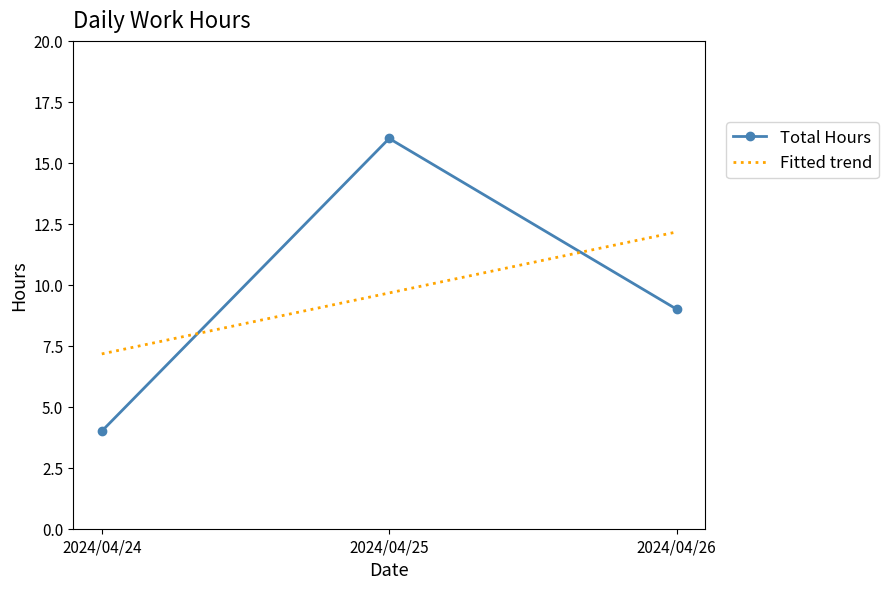

At which label is Total Hours closest to 10?

2024/04/26